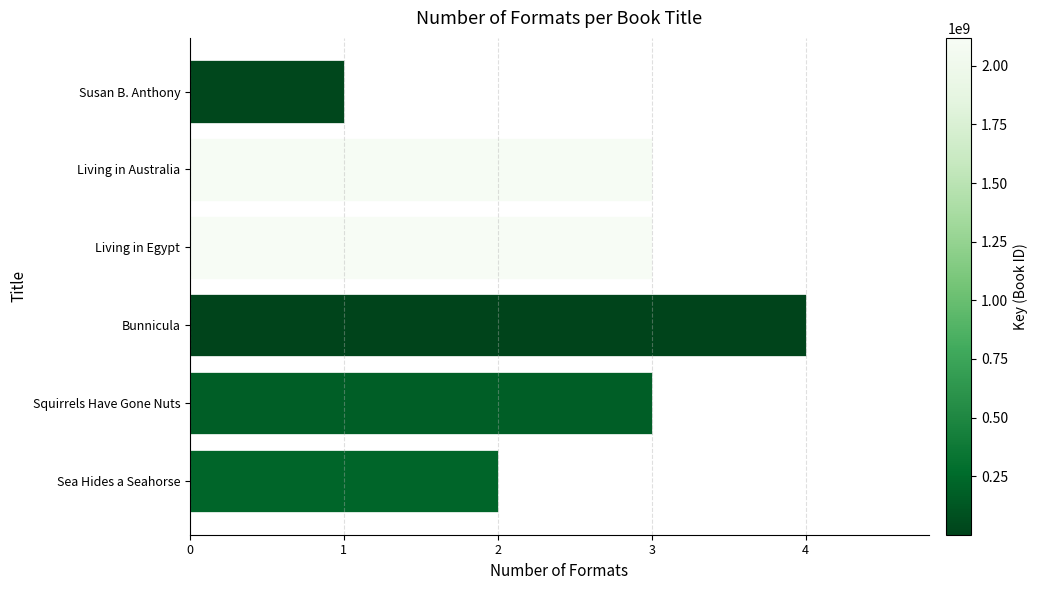

Which has a higher value, Bunnicula or Susan B. Anthony?

Bunnicula